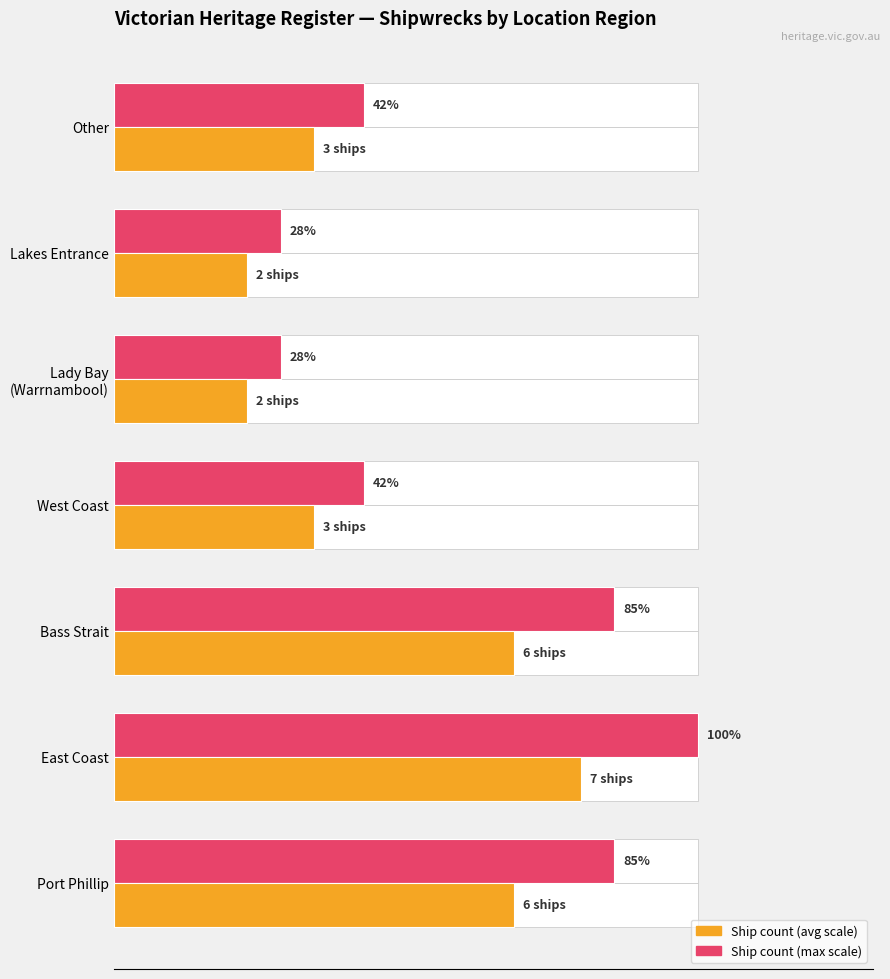

How many bars are there in each group?

2